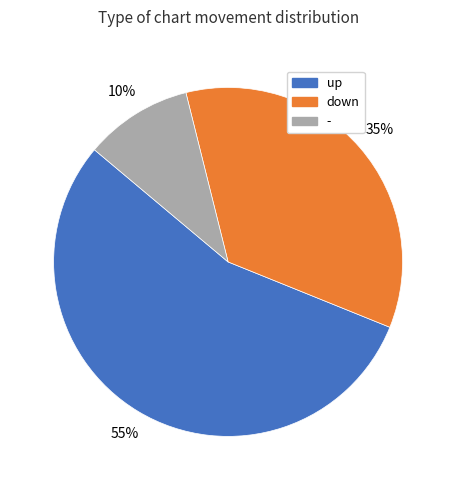

To the nearest percent, what is the difference between the largest and smallest slice percentages?

45%